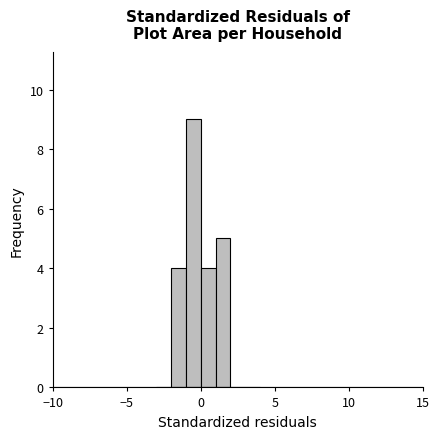

Read against the x-axis, roughly where is the centre of the tallest bar?

-0.5